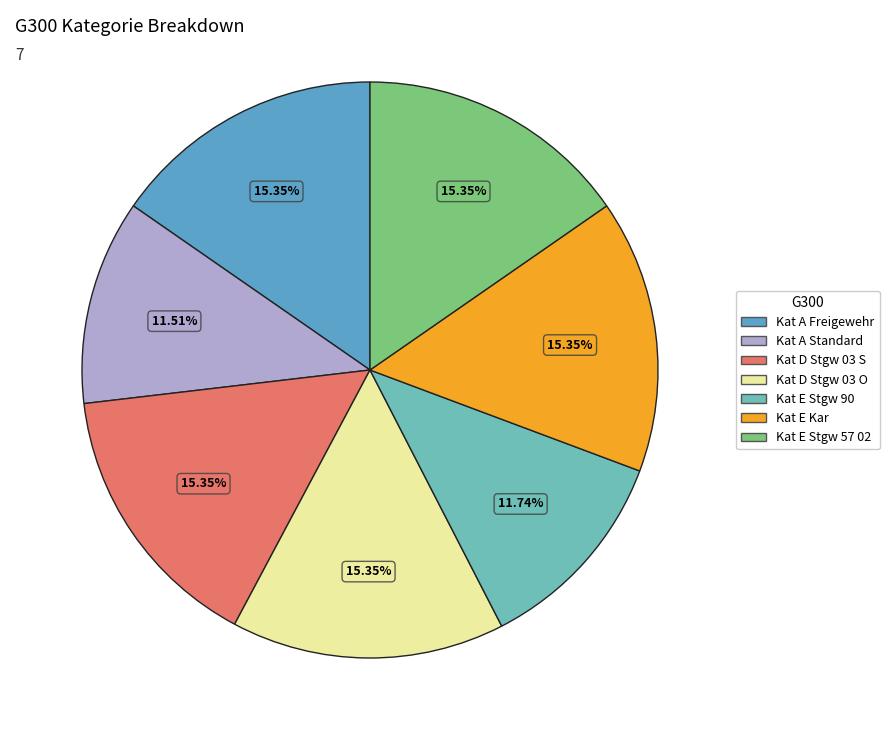

Count the number of slices in the pie.

7